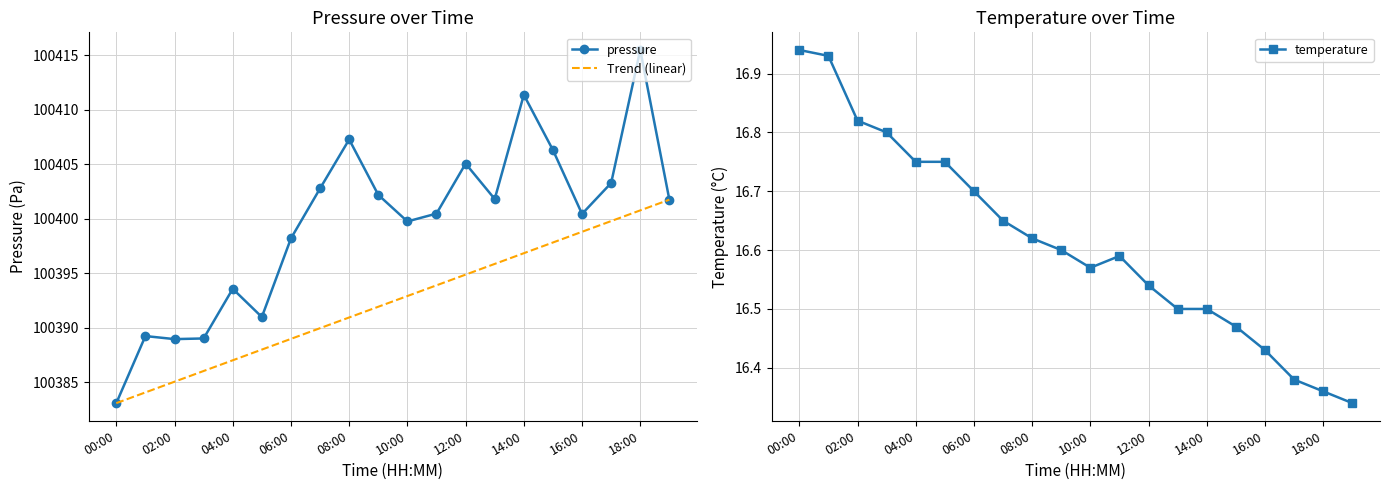

The Trend (linear) series shows 167740.1 at 16:00. True or false?

False